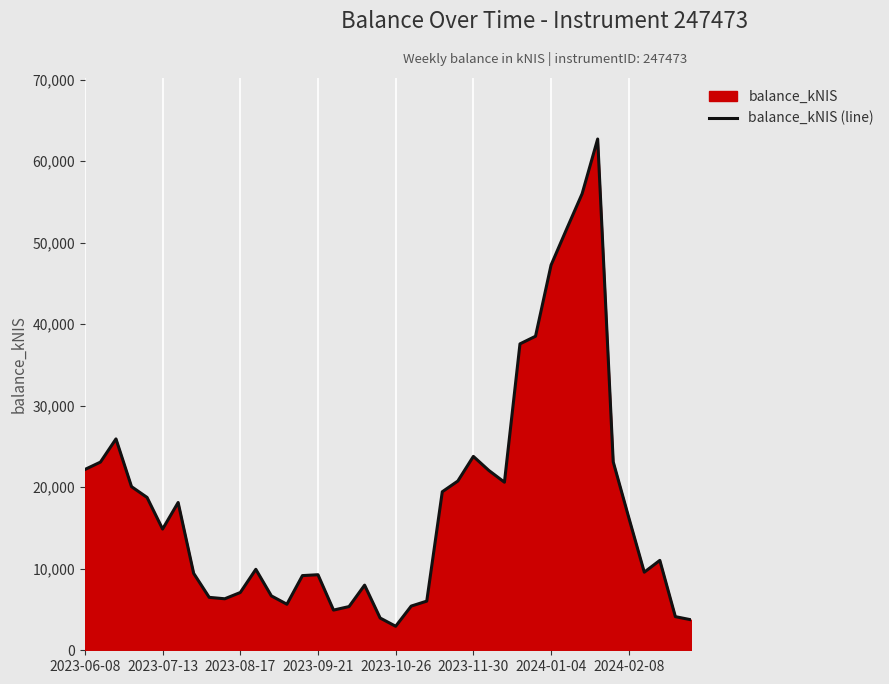

Where is the first local minimum?

2023-07-13